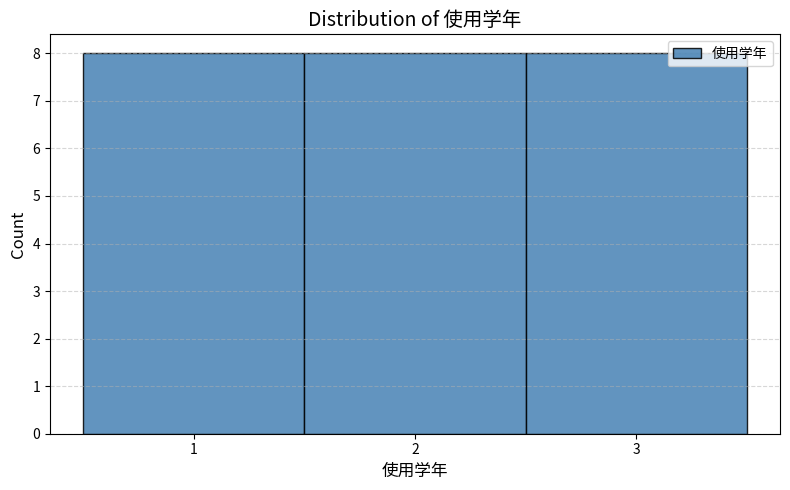

Reading left to right, list every bar in this chart as the range it spans on the x-axis followed by its height. The values are not printed on the chart, so give them approximately, as read against the axis.

0.5 to 1.5: 8
1.5 to 2.5: 8
2.5 to 3.5: 8